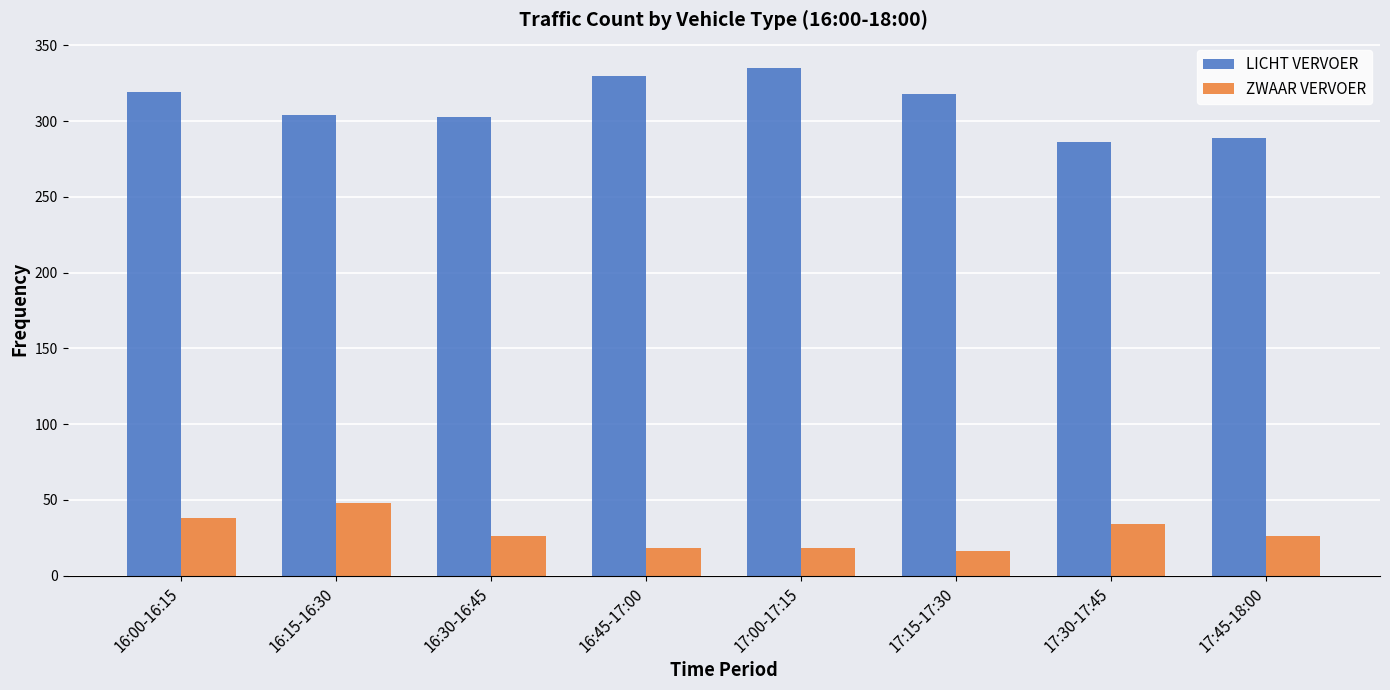

Count the number of categories in the chart.

8